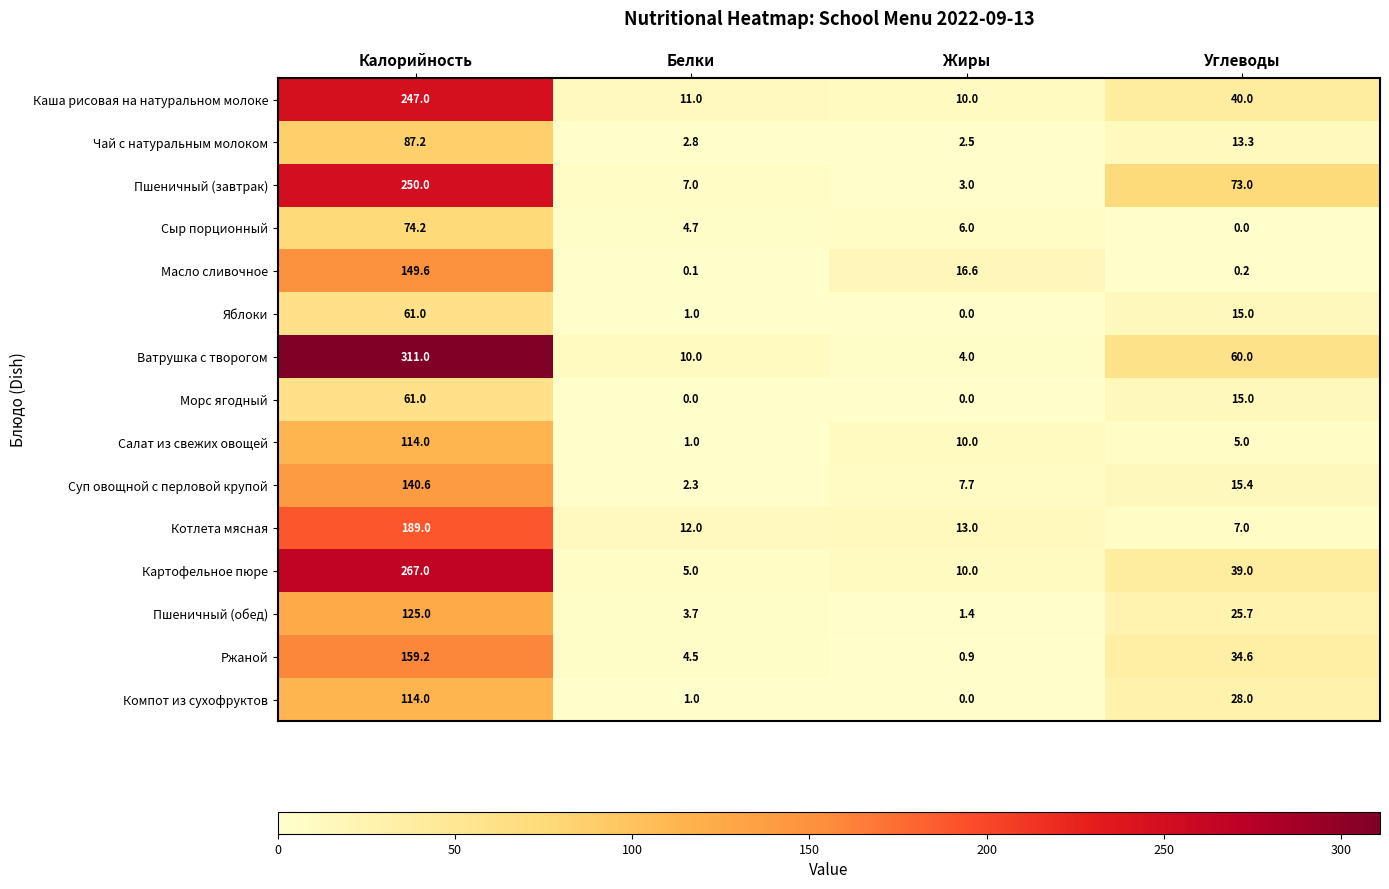

At which category is the sum across all series the highest?

Калорийность